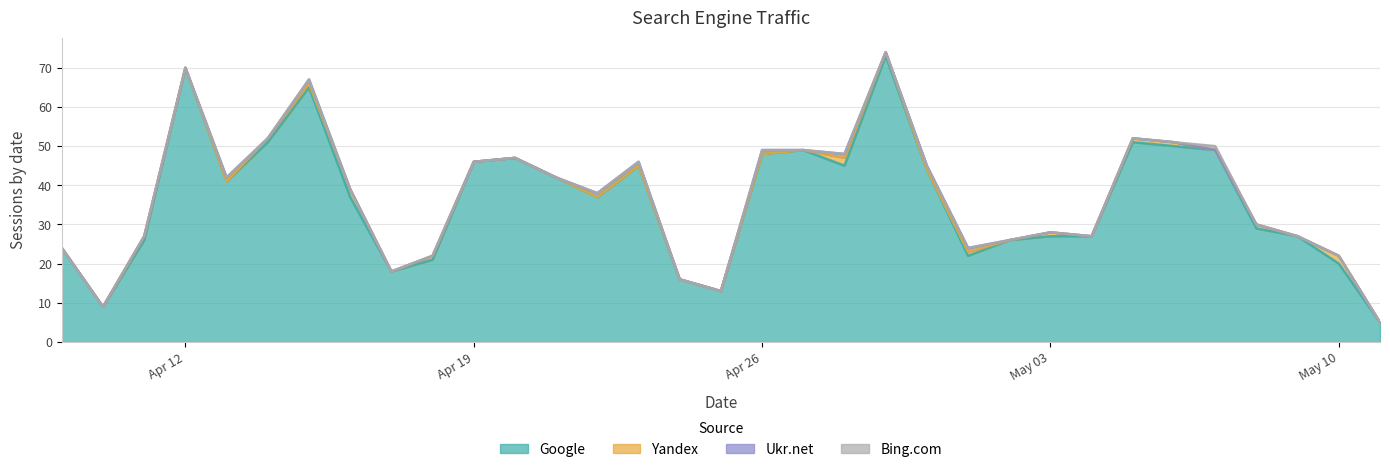

Which series has the widest spread of values?

Google